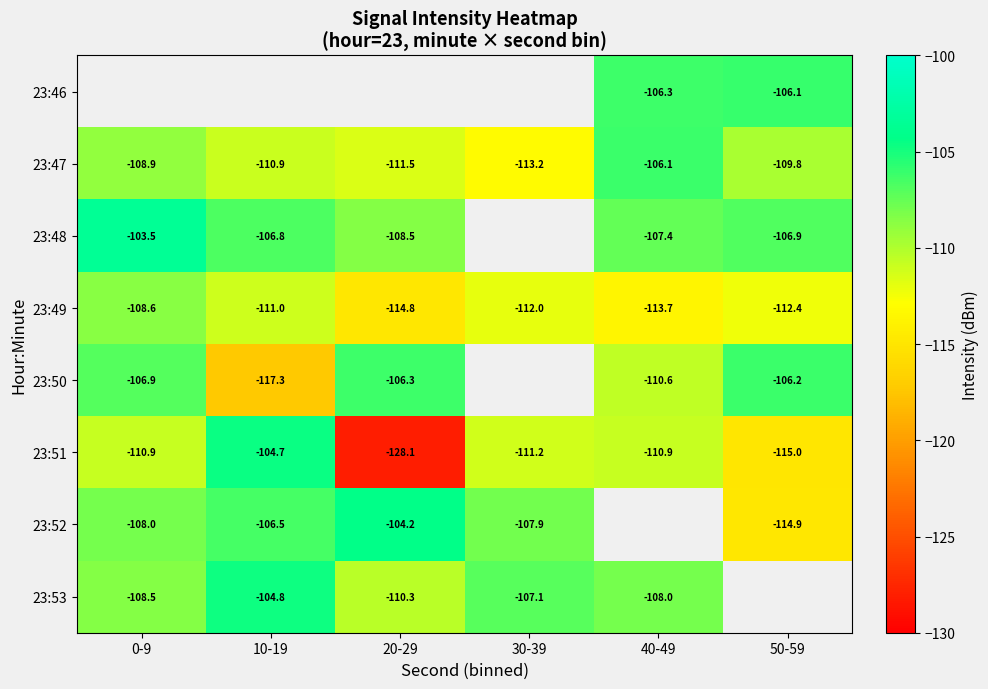

How many values in the 23:51 series are below -110?

5